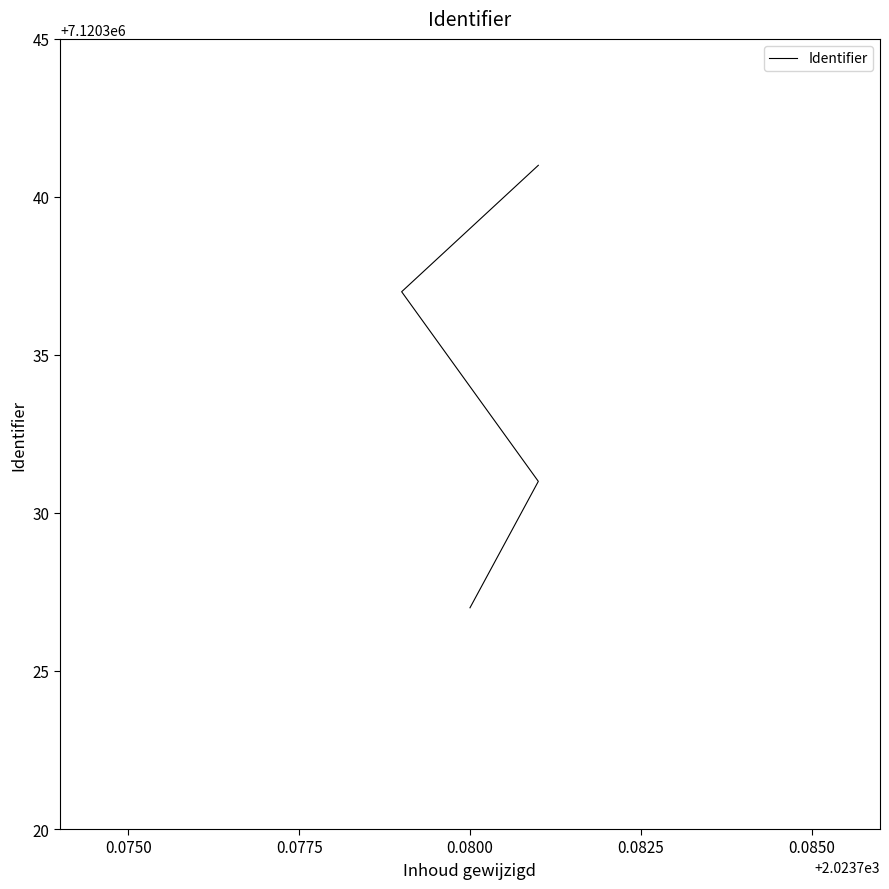

Approximately how many times larger is the value at 0.0825 compared to 0.0775?

1.0